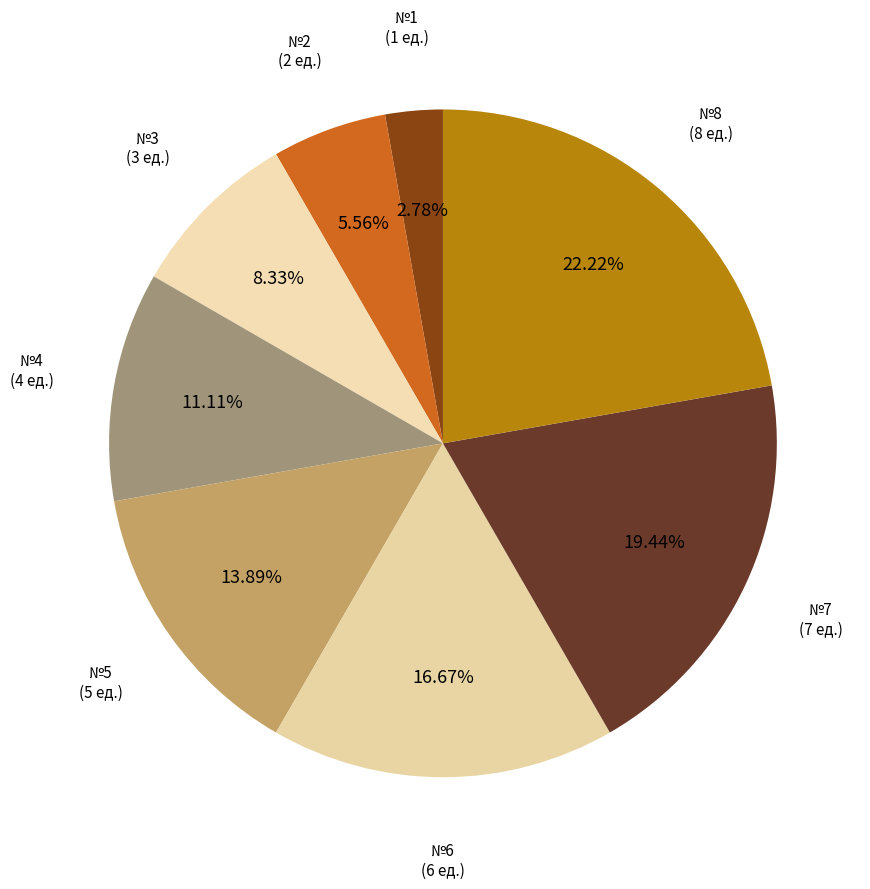

Does any single category account for the majority?

No